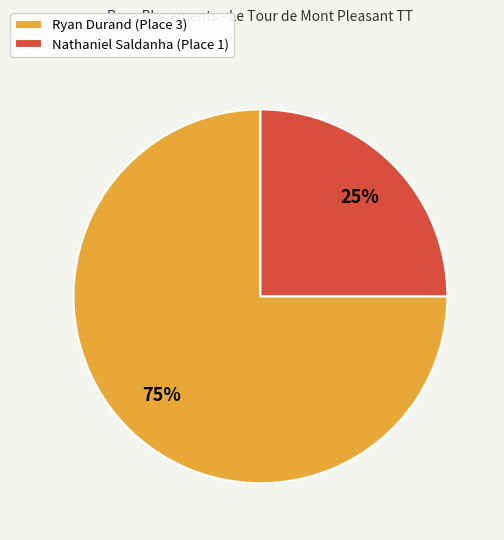

To the nearest percent, what is the difference between the Nathaniel Saldanha and Ryan Durand slice percentages?

50%